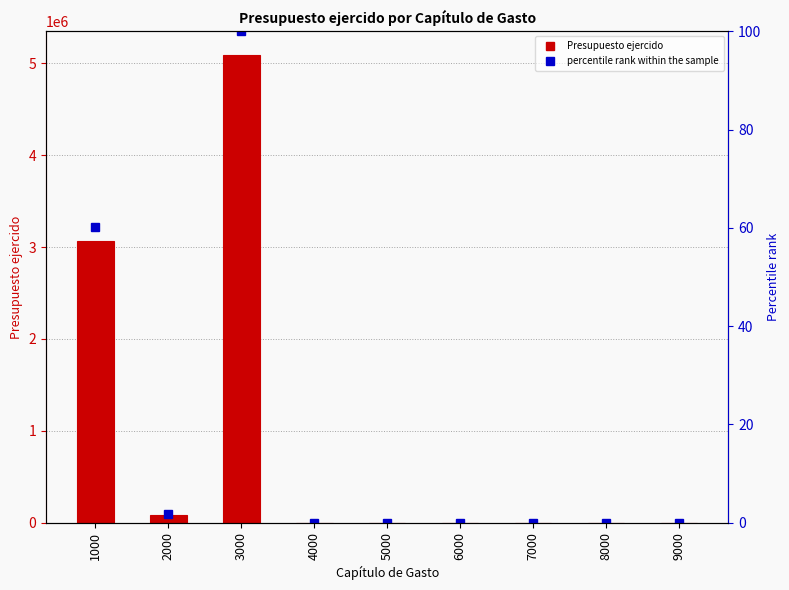

What is the value of the Presupuesto ejercido bar at the 3rd from the left?

5093889.9